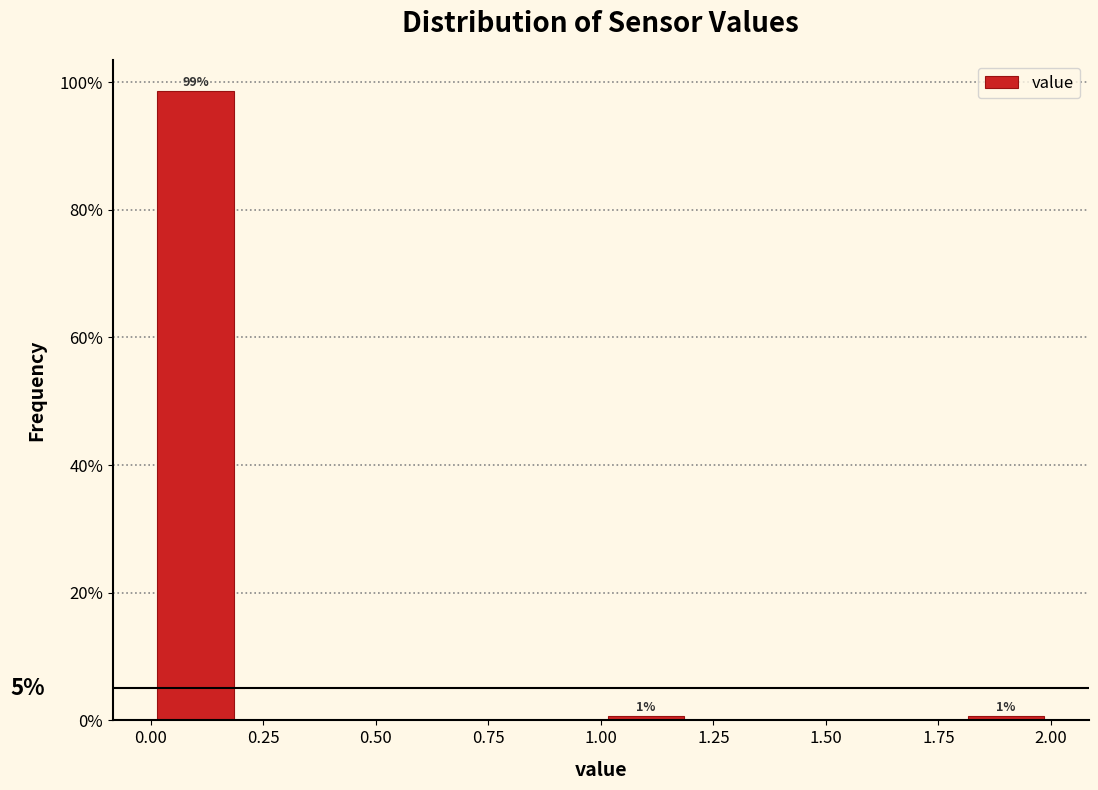

Over which range of the x-axis is the bar tallest?

0.0 to 0.2